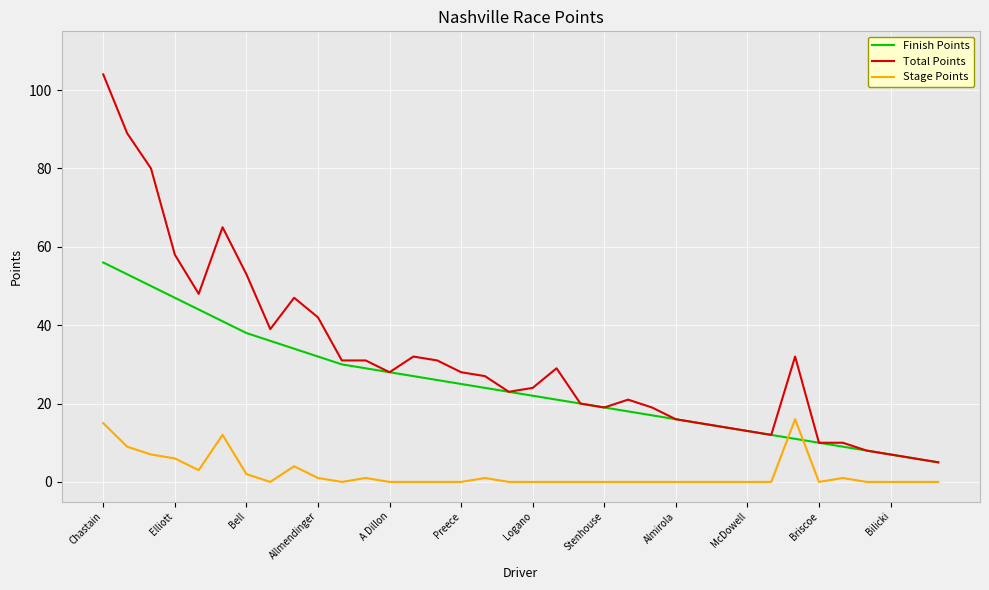

How many intersections are there between Finish Points and Stage Points?

2